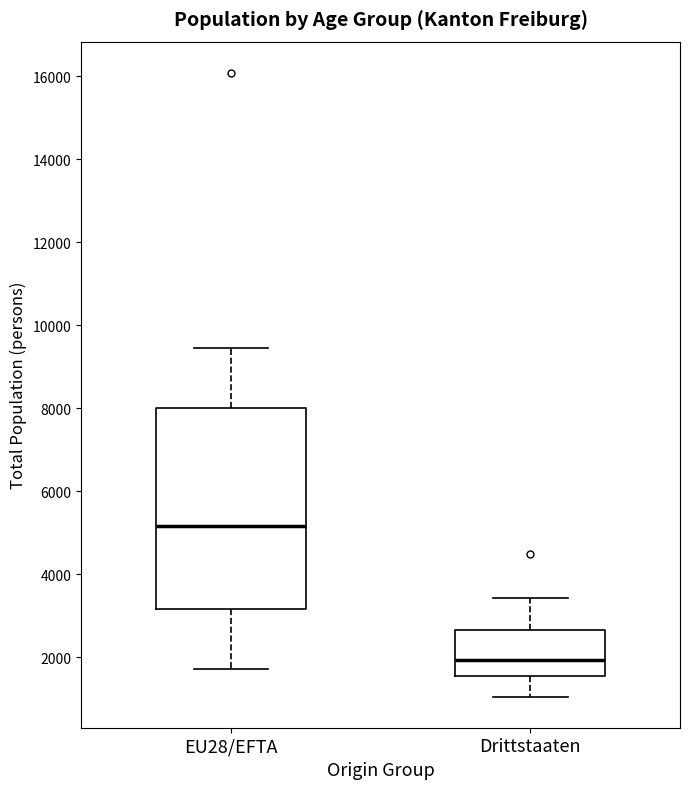

Reading left to right, read every box against the y-axis: the position of its median line, the range the box covers, and the ends of its whiskers. The values are not printed on the chart, so give them approximately, as read against the axis.

EU28/EFTA: median 5200, box 3200 to 8000, whiskers 1800 to 9400
Drittstaaten: median 2000, box 1600 to 2600, whiskers 1000 to 3400